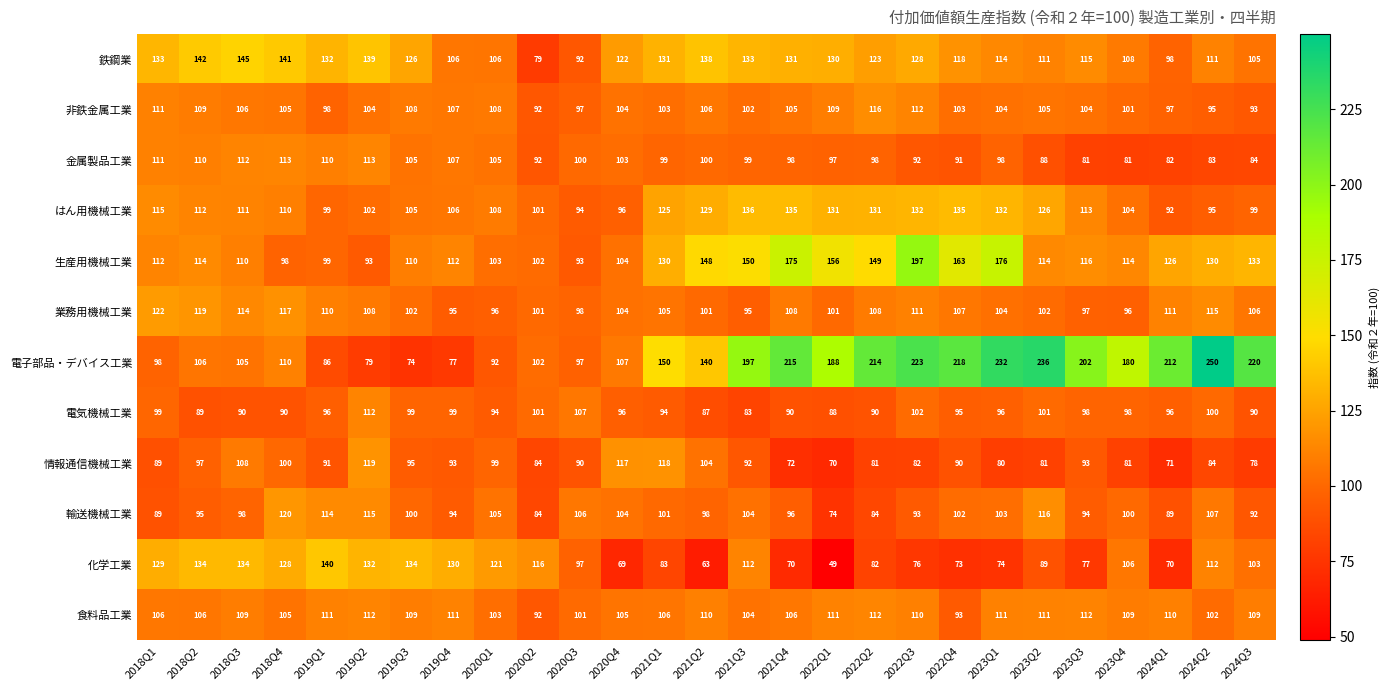

At how many categories does at least one series exceed 229?

3